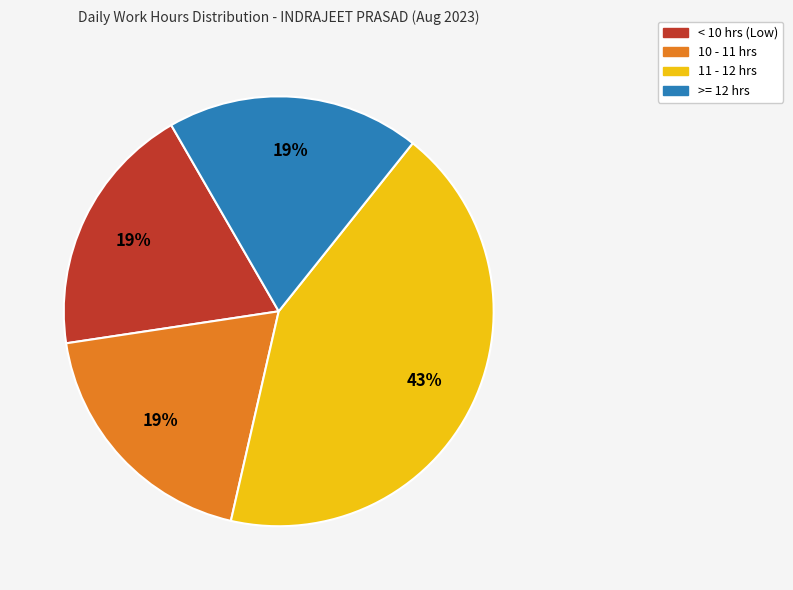

Is it true that >= 12 hrs is 19% of the pie?

True